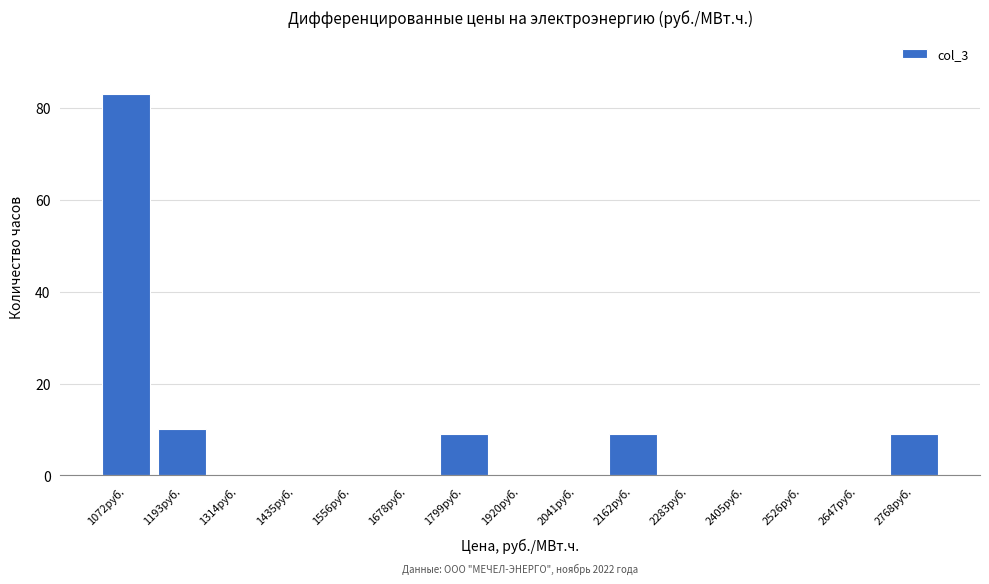

Reading right to left, transcribe all the data shown in this chart.

2768руб.=9	2647руб.=0	2526руб.=0	2405руб.=0	2283руб.=0	2162руб.=9	2041руб.=0	1920руб.=0	1799руб.=9	1678руб.=0	1556руб.=0	1435руб.=0	1314руб.=0	1193руб.=10	1072руб.=83